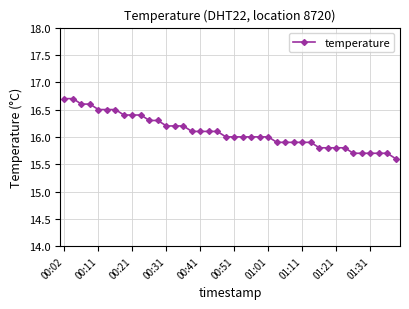

Reading left to right, extract all data points from this chart.

16.7	16.7	16.6	16.6	16.5	16.5	16.5	16.4	16.4	16.4	16.3	16.3	16.2	16.2	16.2	16.1	16.1	16.1	16.1	16.0	16.0	16.0	16.0	16.0	16.0	15.9	15.9	15.9	15.9	15.9	15.8	15.8	15.8	15.8	15.7	15.7	15.7	15.7	15.7	15.6